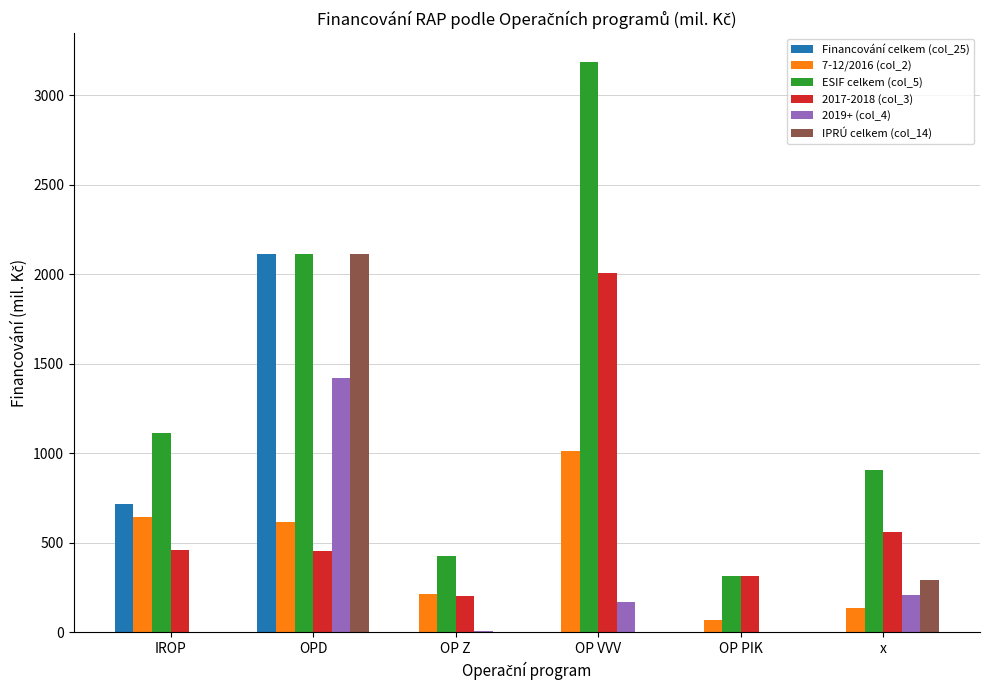

How many groups of bars are there?

6